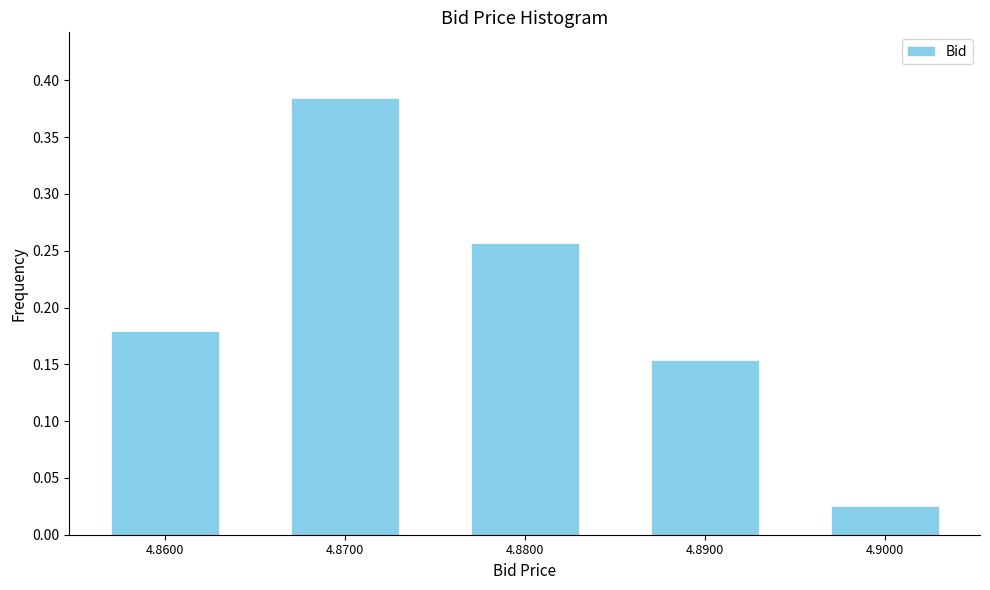

Between 4.8600 and 4.8900, which is larger?

4.8600